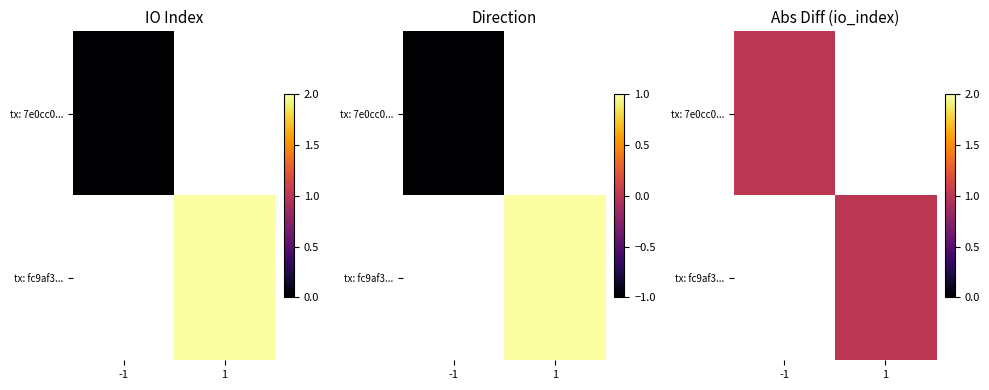

Which series has the largest range (max minus min)?

7e0cc07814eba3aae04485ef2dda311d1fa315d